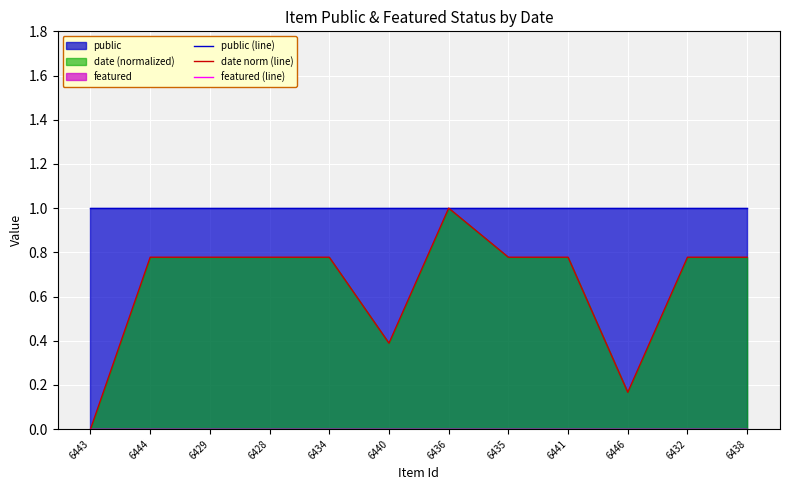

Between 6436 and 6429, which is larger?

6436